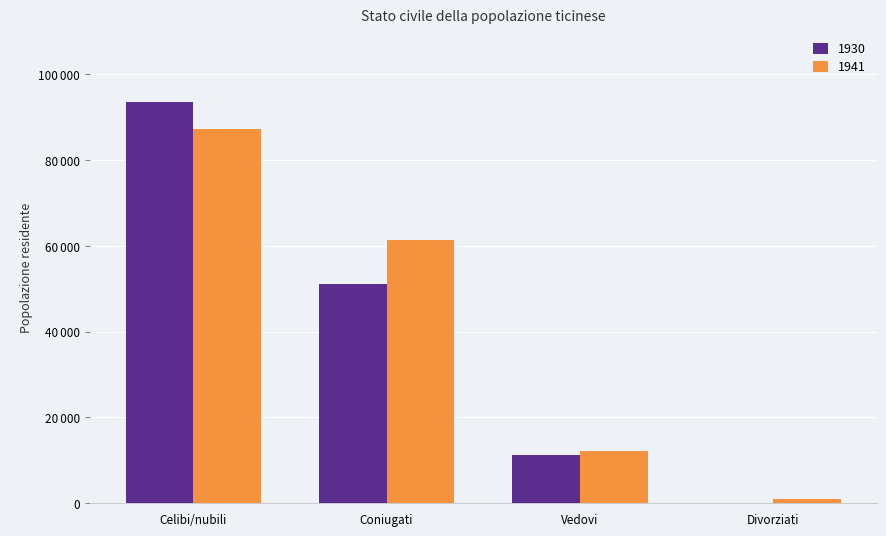

What is the difference between the 1930 values at Divorziati and Coniugati?

51027